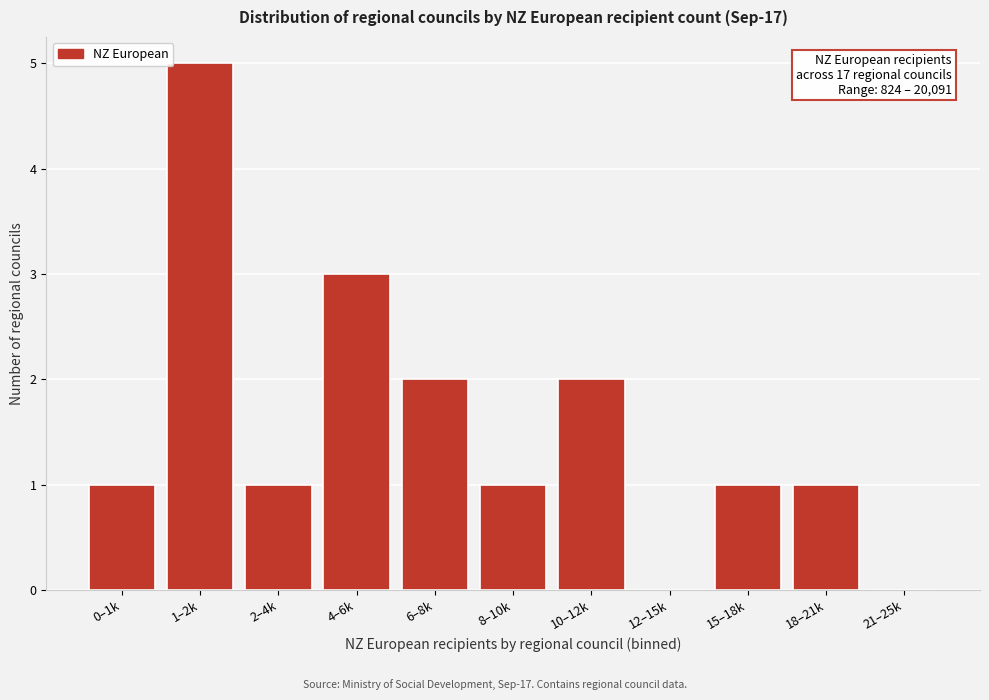

Reading left to right, transcribe all the data shown in this chart.

0–1k=1	1–2k=5	2–4k=1	4–6k=3	6–8k=2	8–10k=1	10–12k=2	12–15k=0	15–18k=1	18–21k=1	21–25k=0